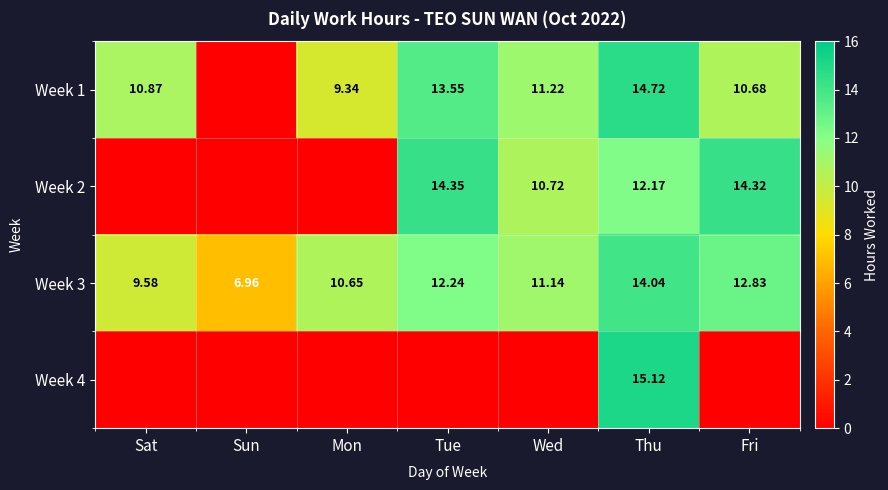

Is the value of Week 2 at Fri greater than the value of Week 1 at Thu?

No